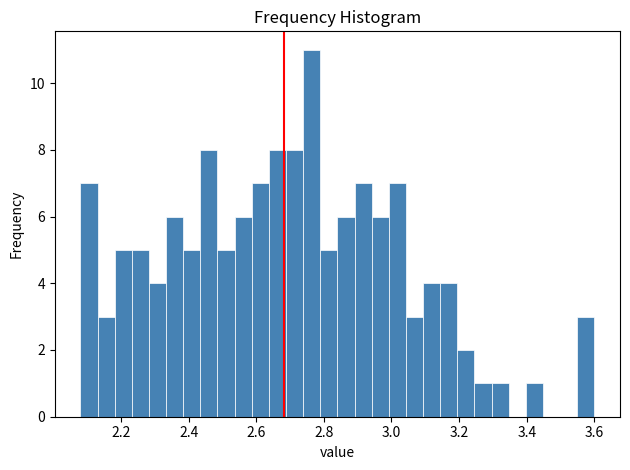

Read against the x-axis, roughly where is the centre of the tallest bar?

2.76